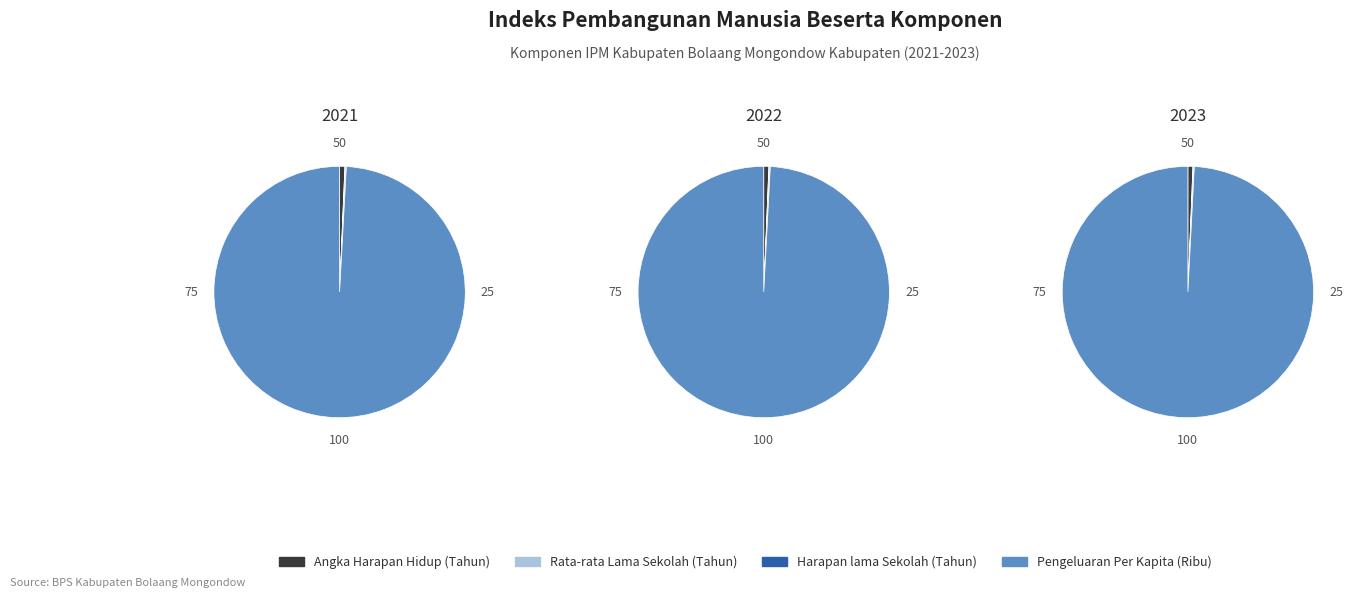

Which category accounts for the majority?

Pengeluaran Per Kapita (Ribu)